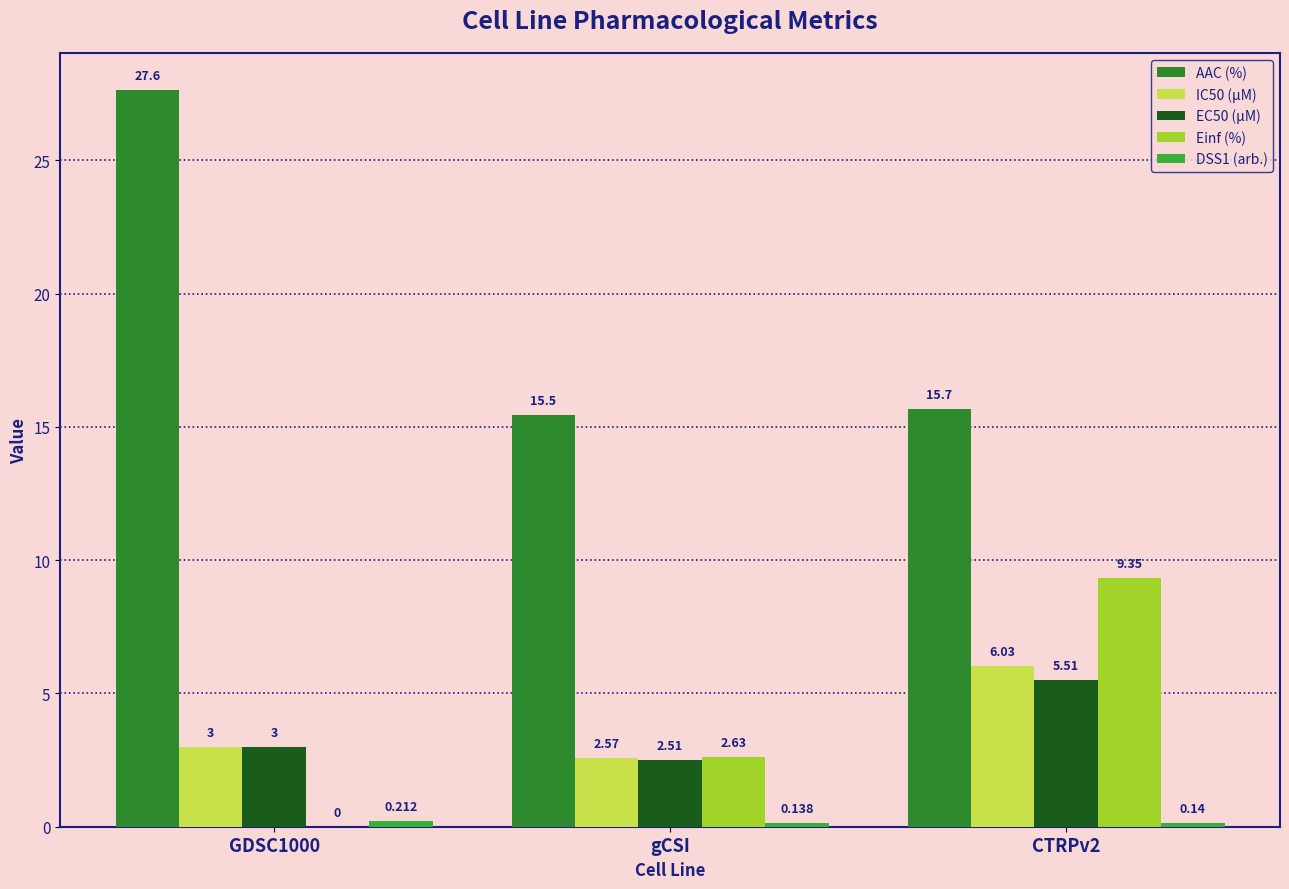

What value does the AAC (%) series have at gCSI?

15.5